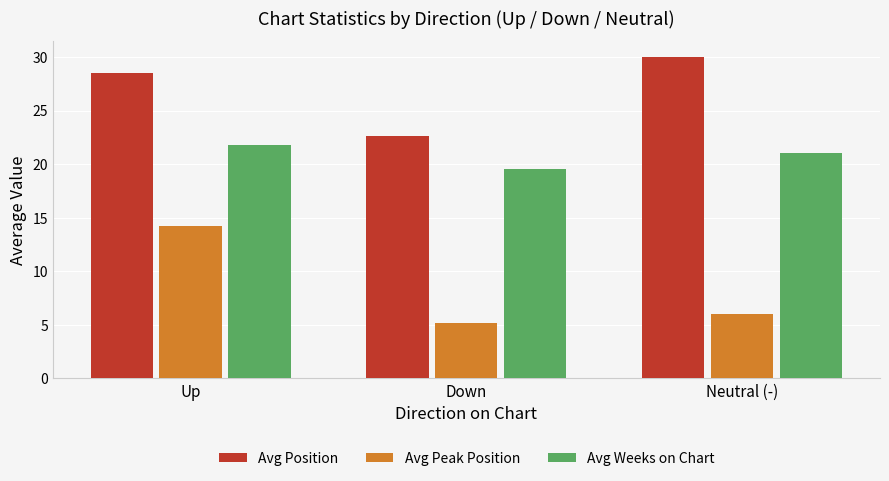

The value of Avg Peak Position at Neutral (-) is 6.0. True or false?

True